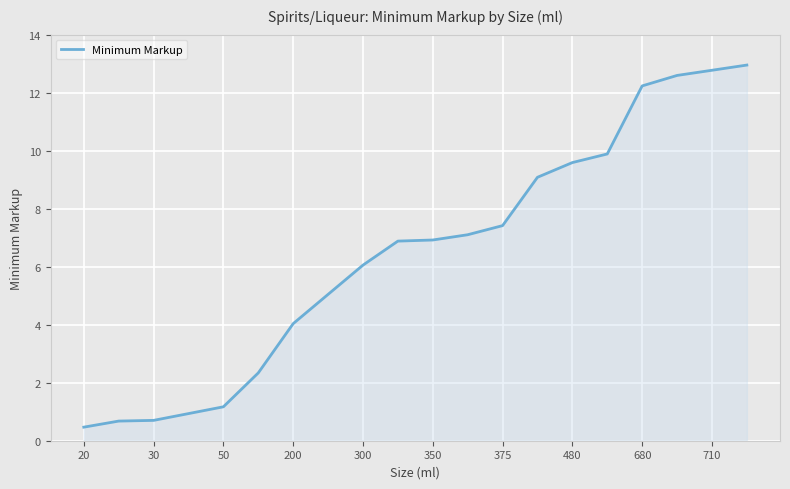

What is the minimum value shown in the chart?

0.5